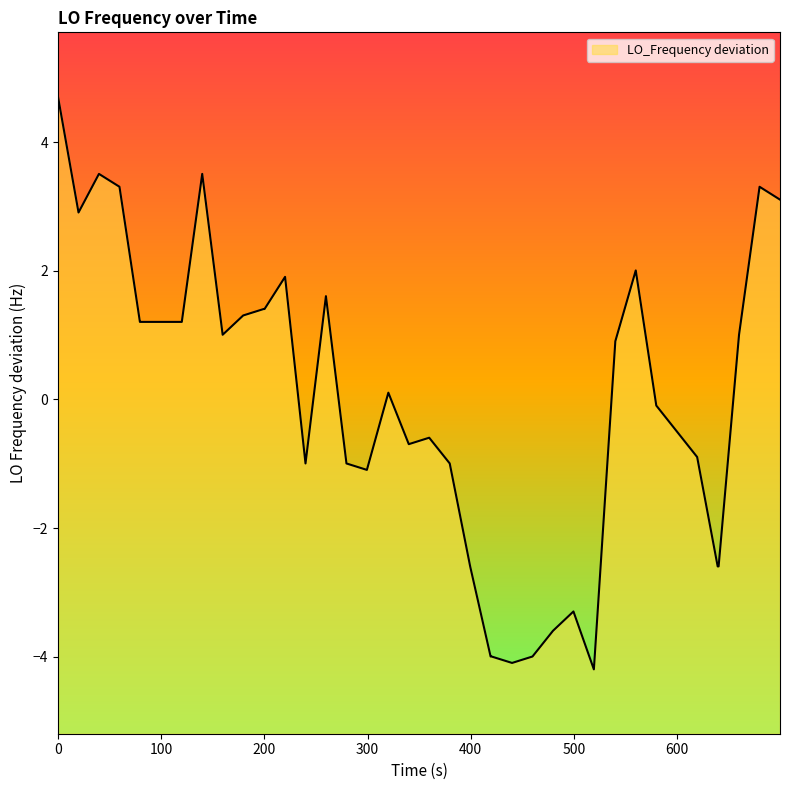

What is the maximum value shown in the chart?

4.7